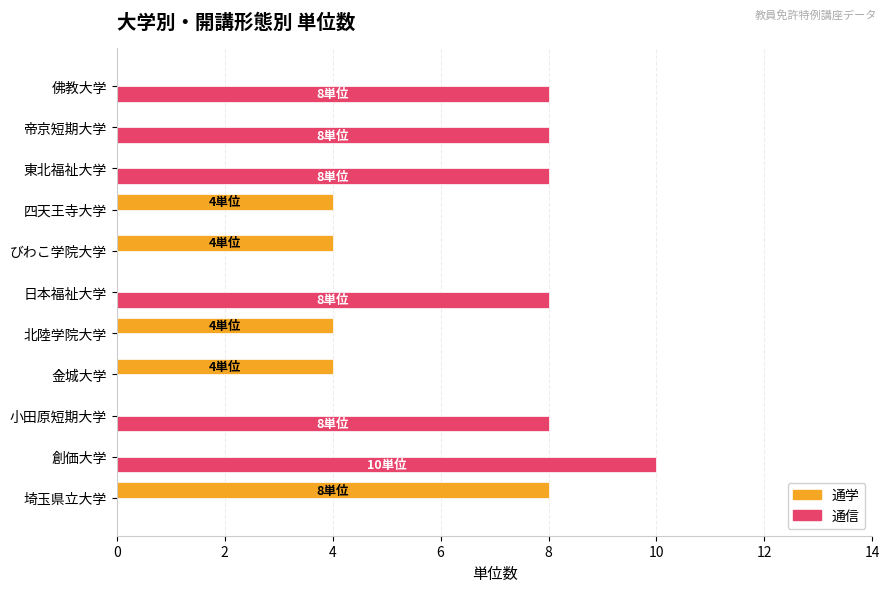

Between 埼玉県立大学 and 金城大学, which series saw the biggest shift?

通学